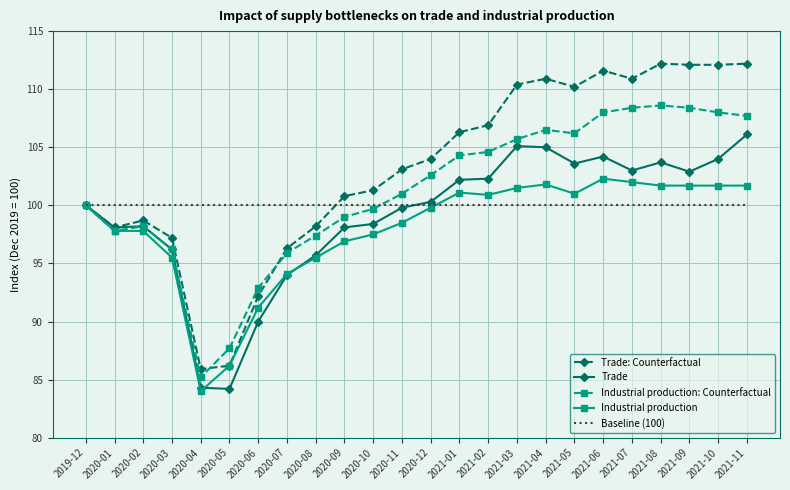

Which series changed the most between 2020-01 and 2020-10?

Trade: Counterfactual